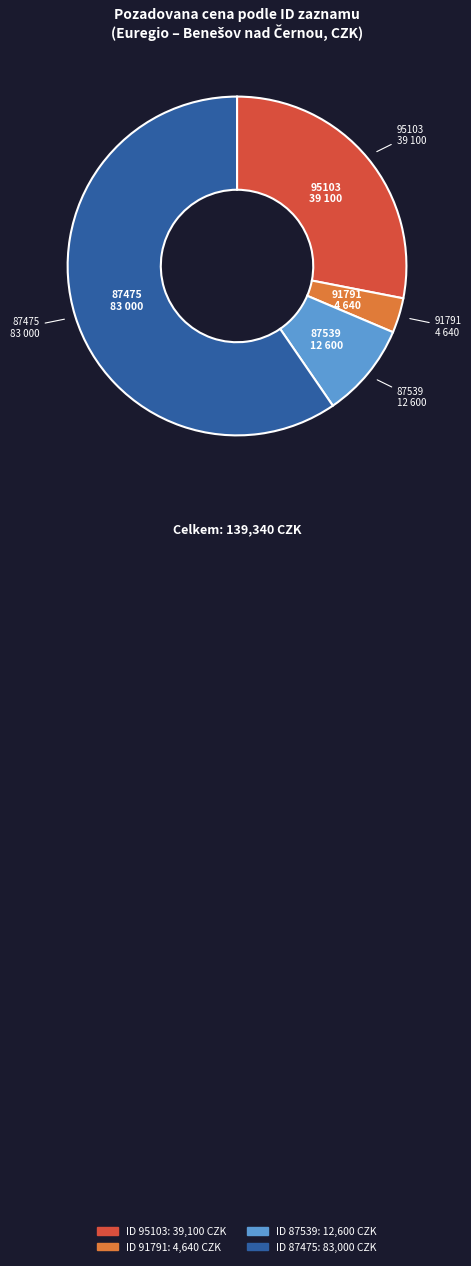

Is there a majority slice in this chart?

Yes